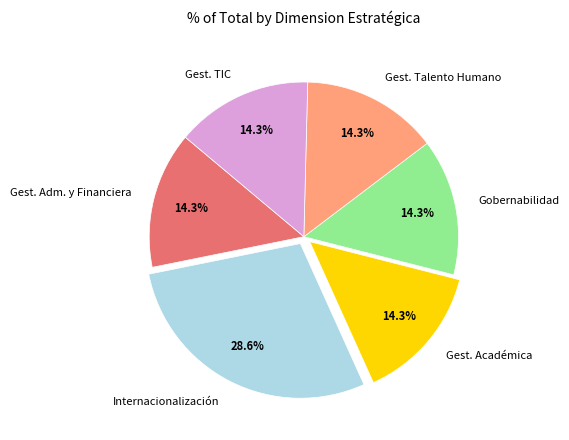

Count the number of slices in the pie.

6